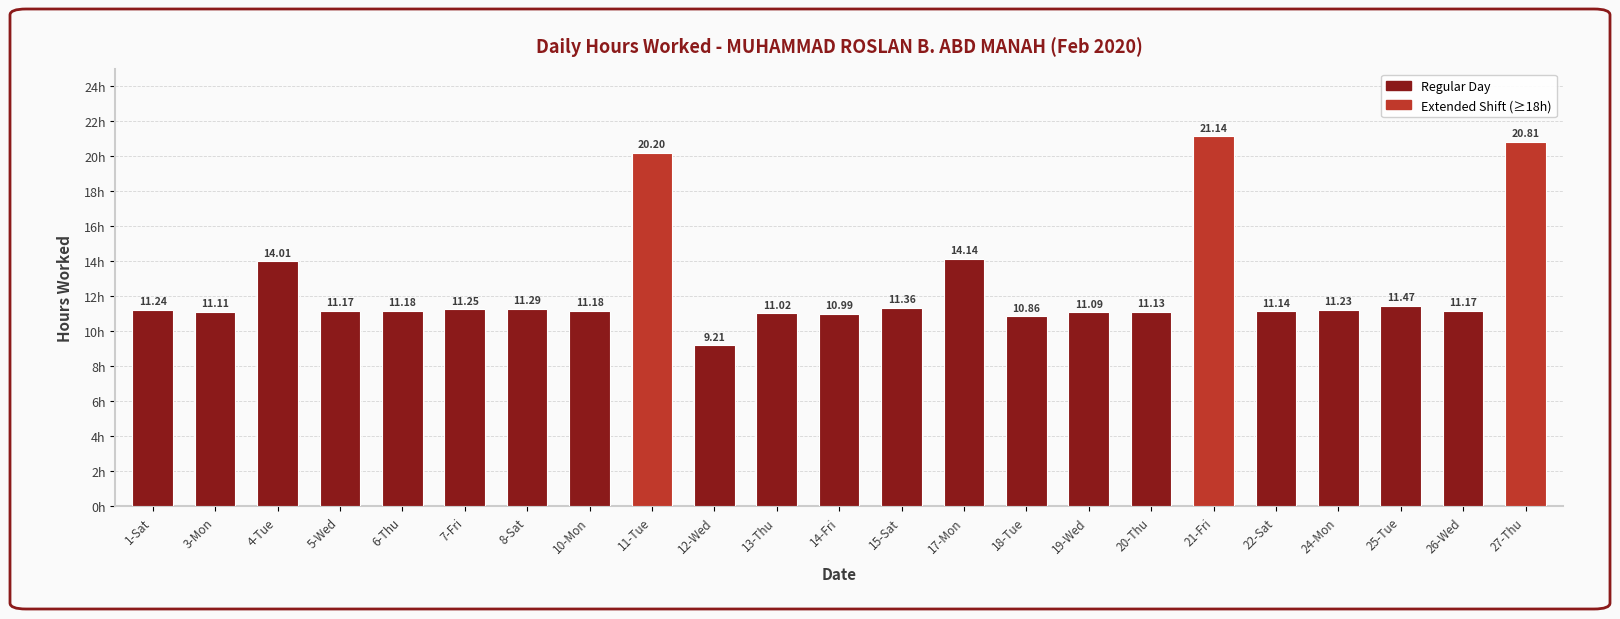

Approximately how many times larger is the value at 3-Mon compared to 13-Thu?

1.0